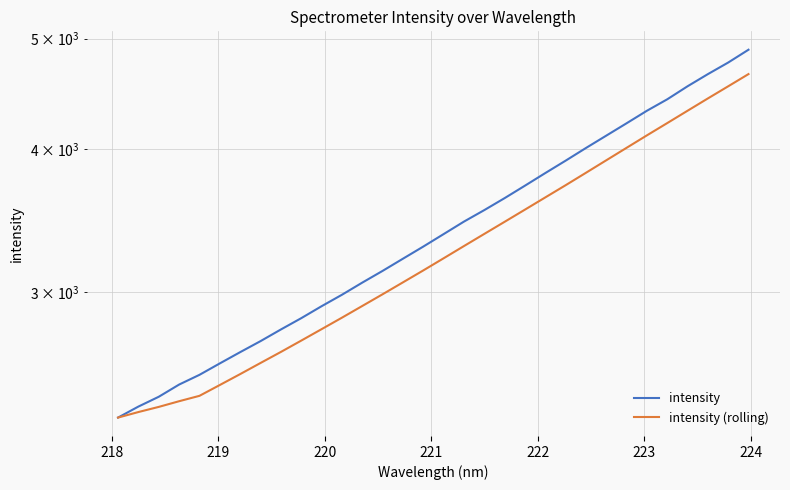

Between 218 and 219, which is larger?

219